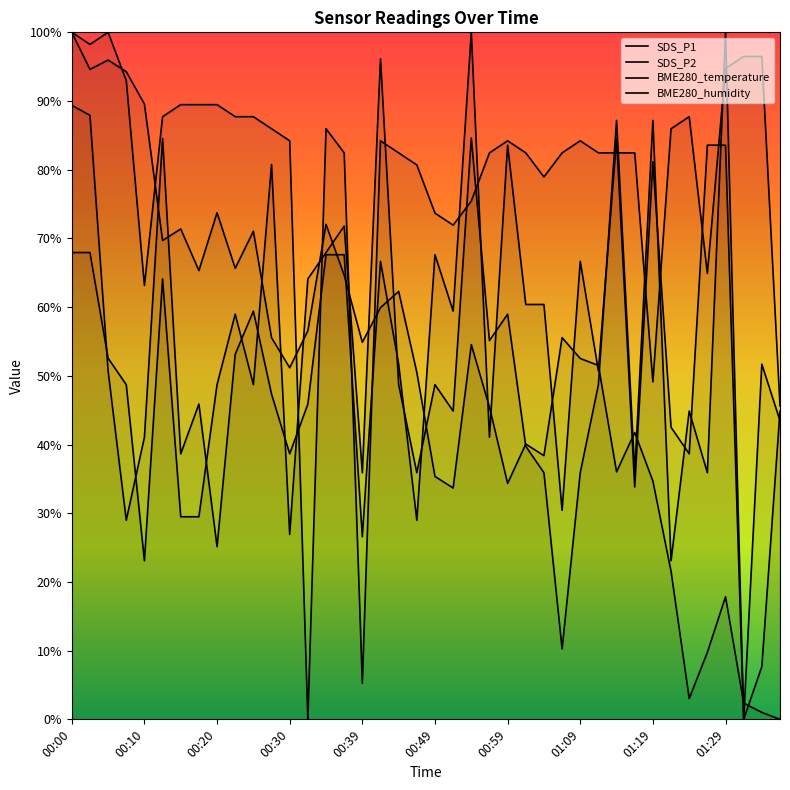

At which category is the sum across all series the highest?

00:00